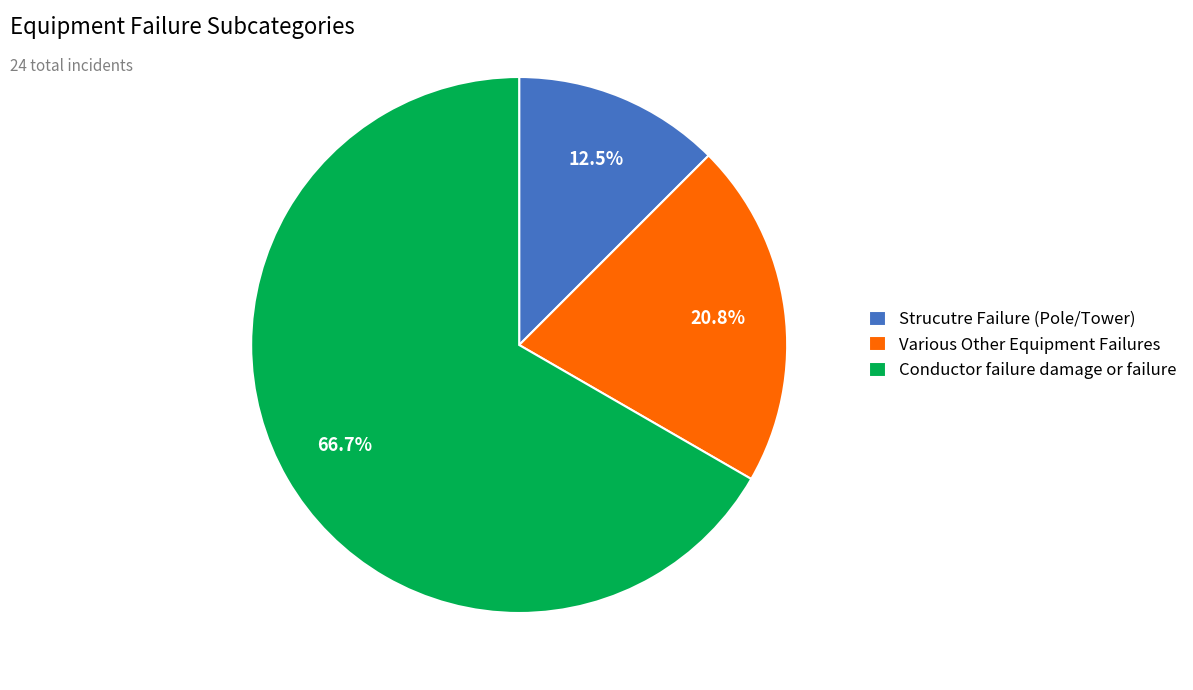

What percentage do Various Other Equipment Failures and Strucutre Failure (Pole/Tower) together represent?

33.3%